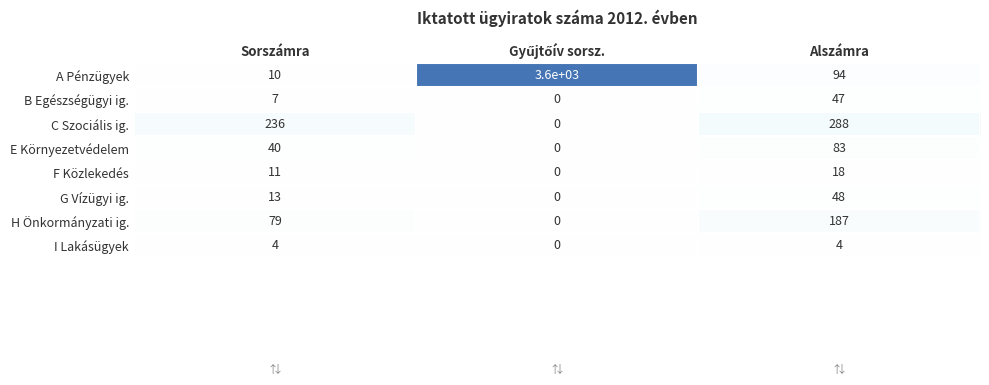

What is the difference between the highest and lowest values at Alszámra?

284